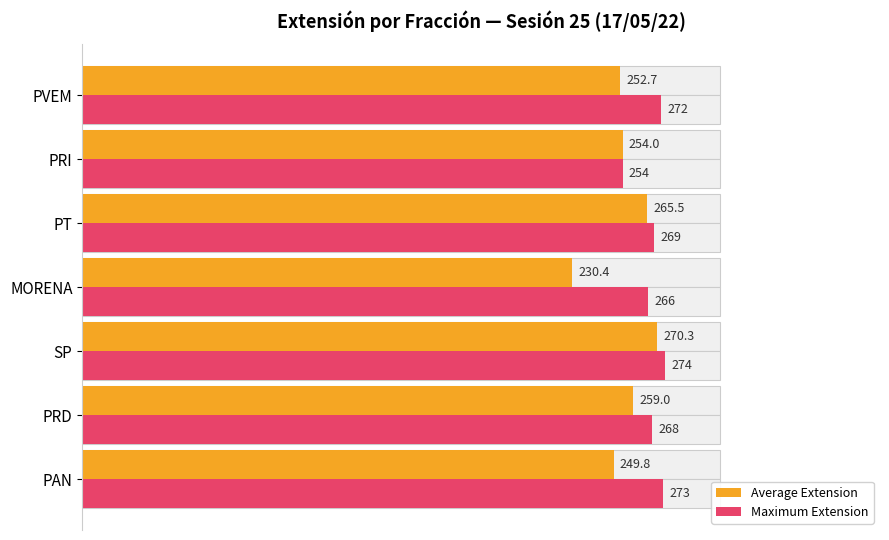

Which series changed the most between PRD and PRI?

Maximum Extension